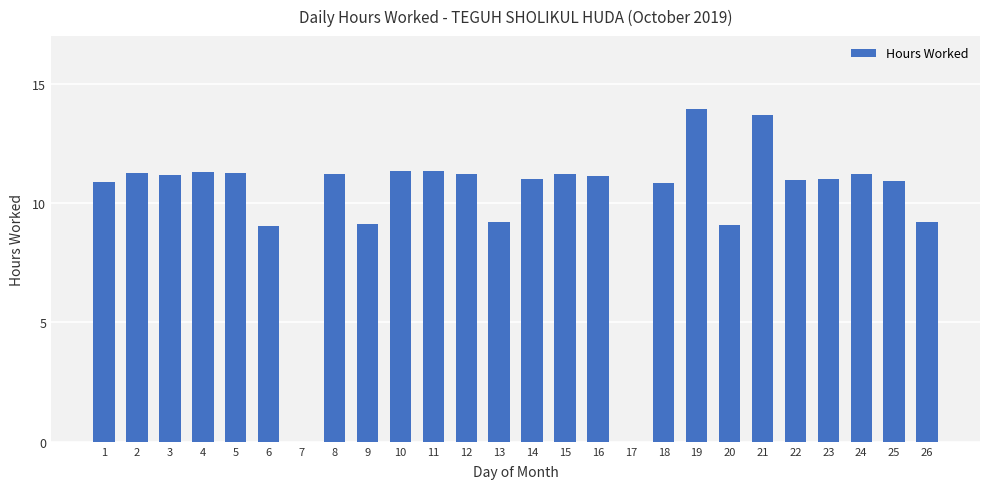

What is the greatest value displayed?

14.0